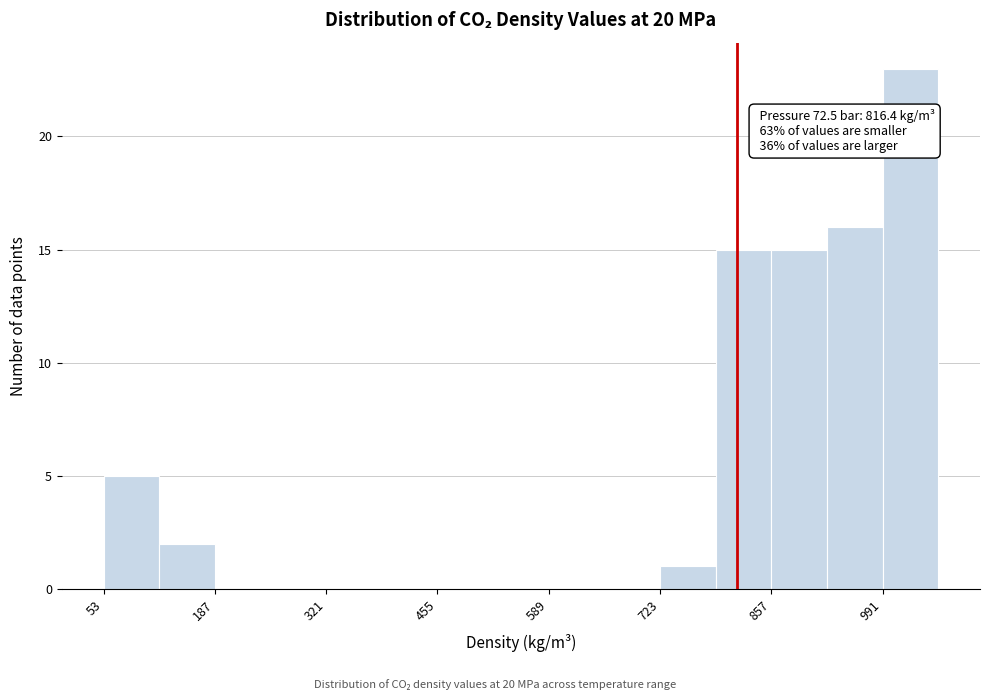

Read against the x-axis, roughly where is the centre of the tallest bar?

1020